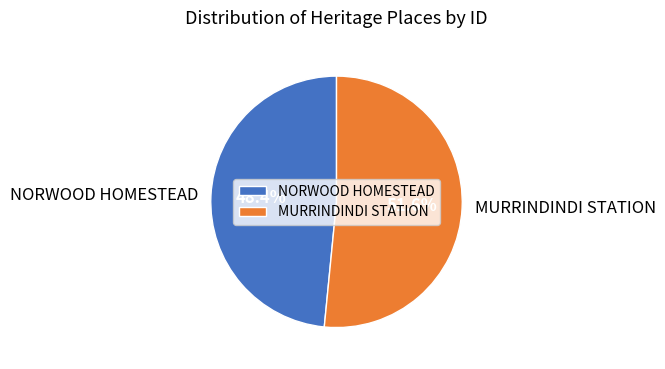

Approximately how many times larger is the value at NORWOOD HOMESTEAD compared to MURRINDINDI STATION?

0.9